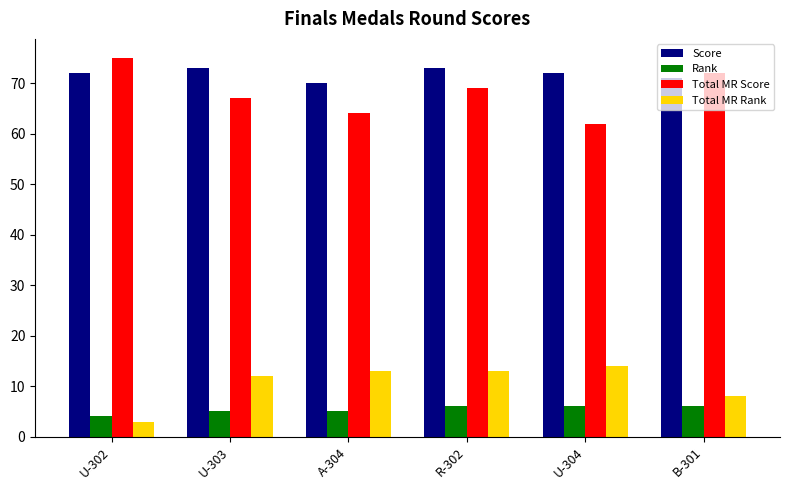

What are all the series names shown in the legend?

Score, Rank, Total MR Score, Total MR Rank